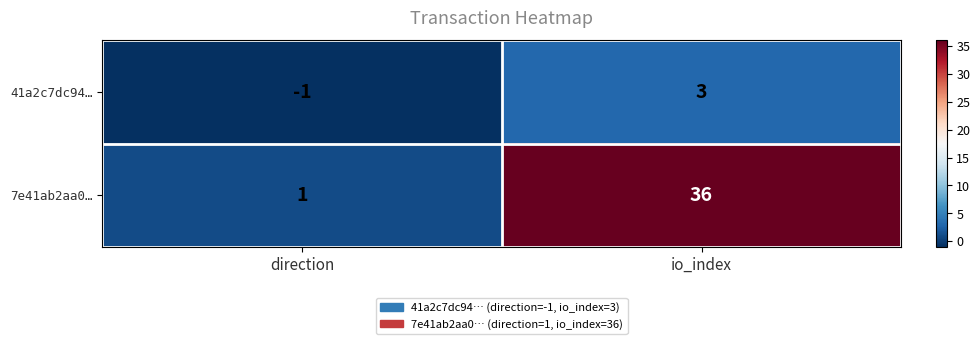

Which series changed the most between direction and io_index?

7e41ab2aa0…